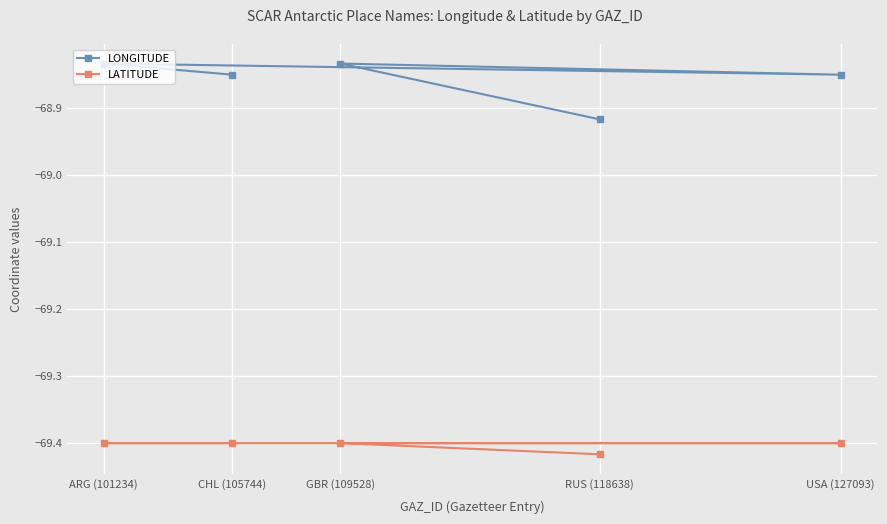

At which label does LONGITUDE reach its minimum?

RUS (118638)